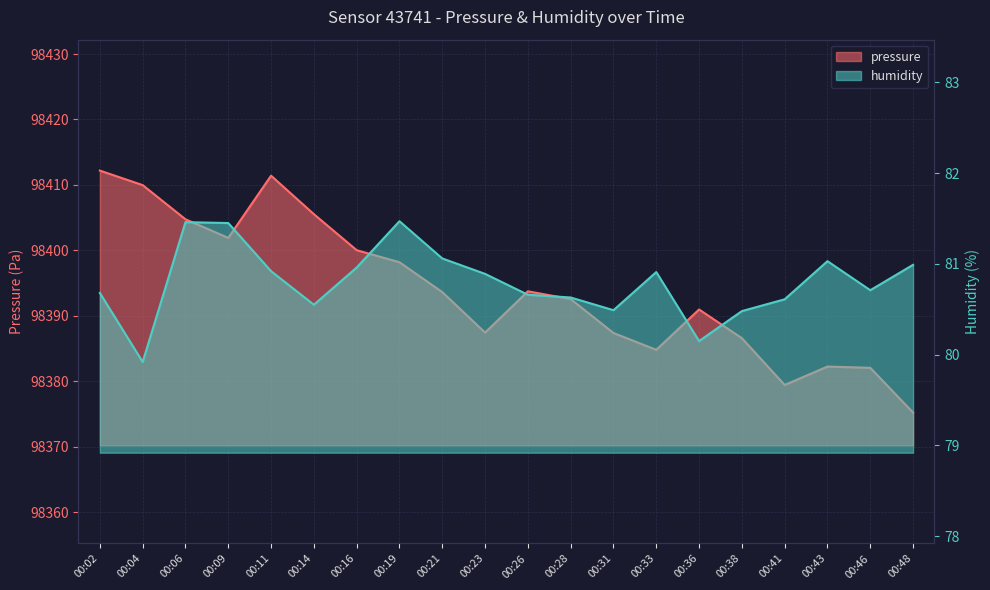

Rank the series at 00:09 from lowest to highest value.

humidity, pressure